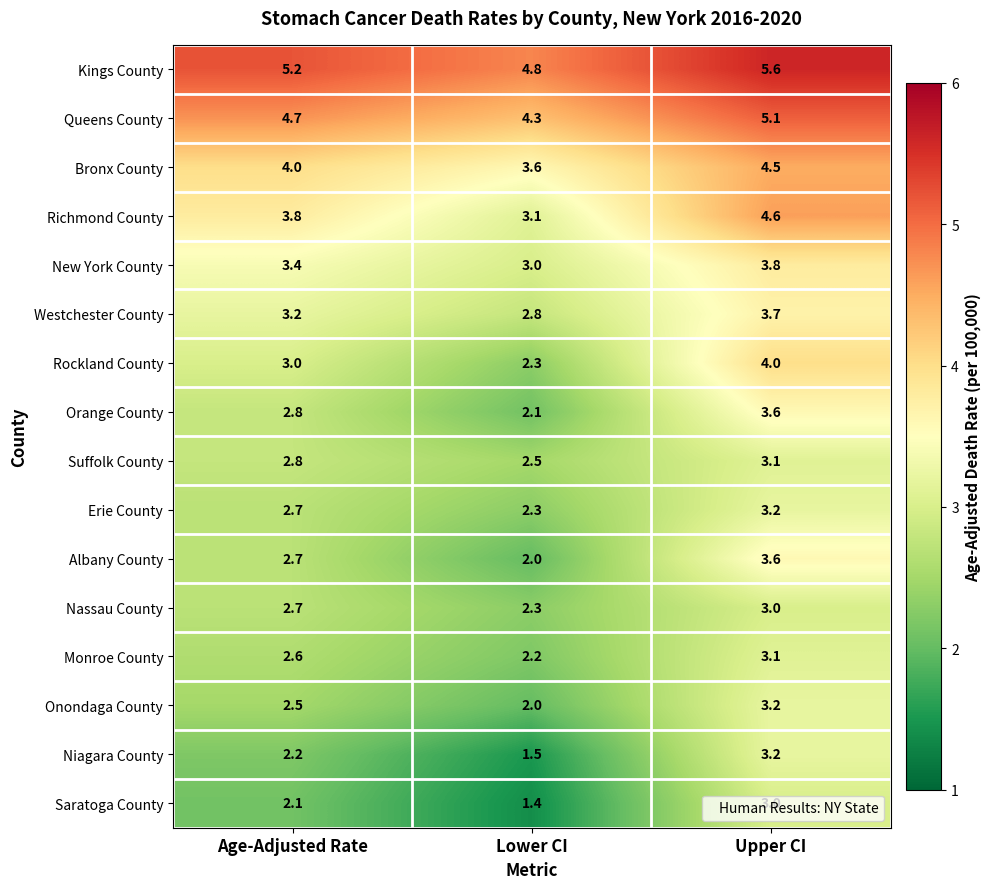

What is the sum of all Onondaga County values?

7.7